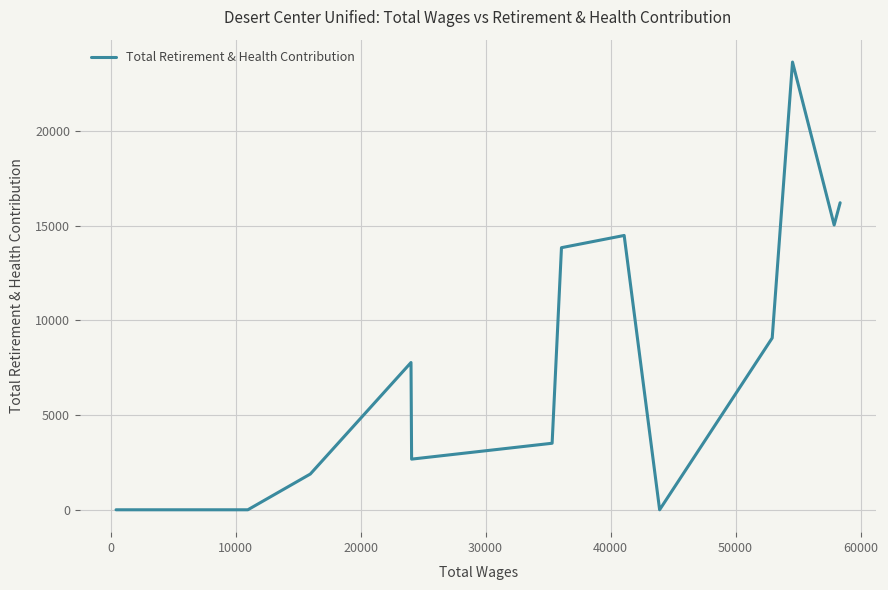

What is the greatest value displayed?

23635